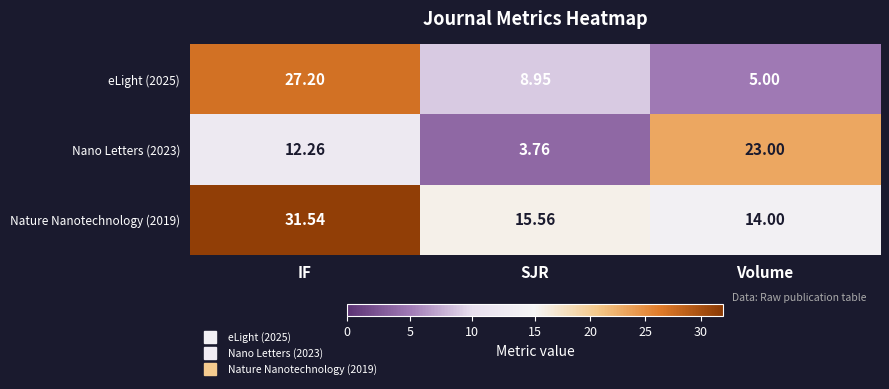

Which category has the highest value across all series?

IF